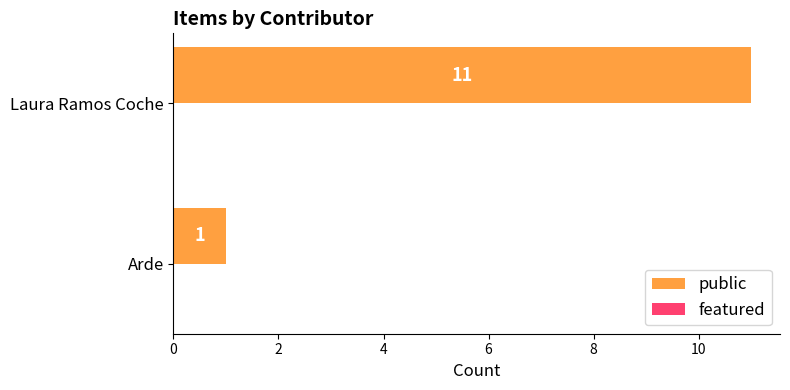

What is the approximate value at Laura Ramos Coche, to the nearest 10?

10